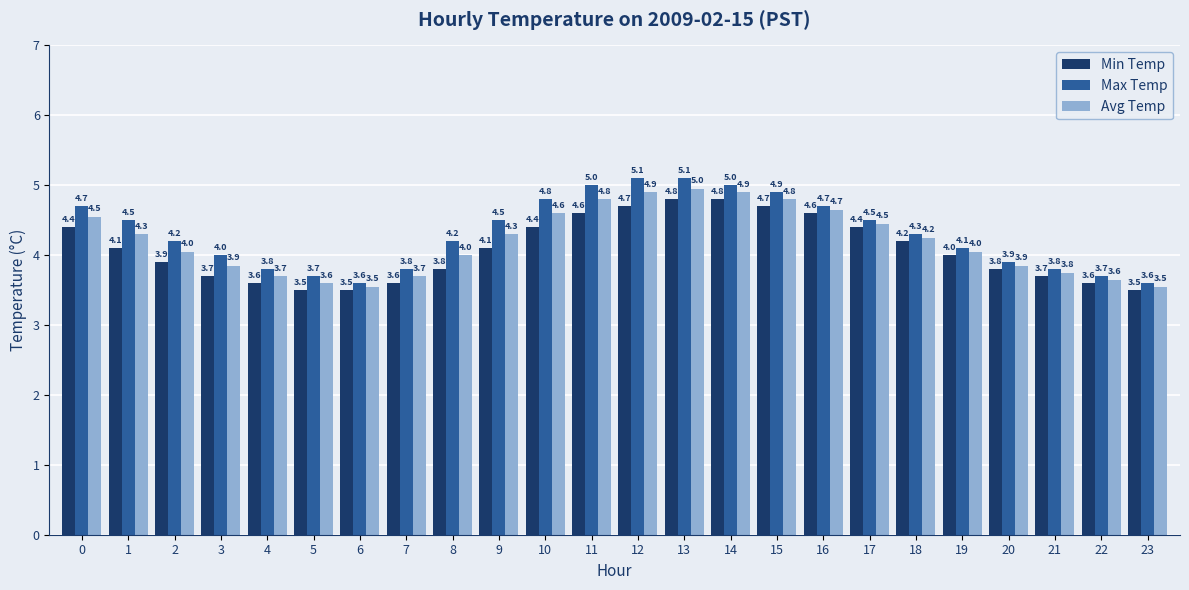

Which series has the largest total across all categories?

Max Temp